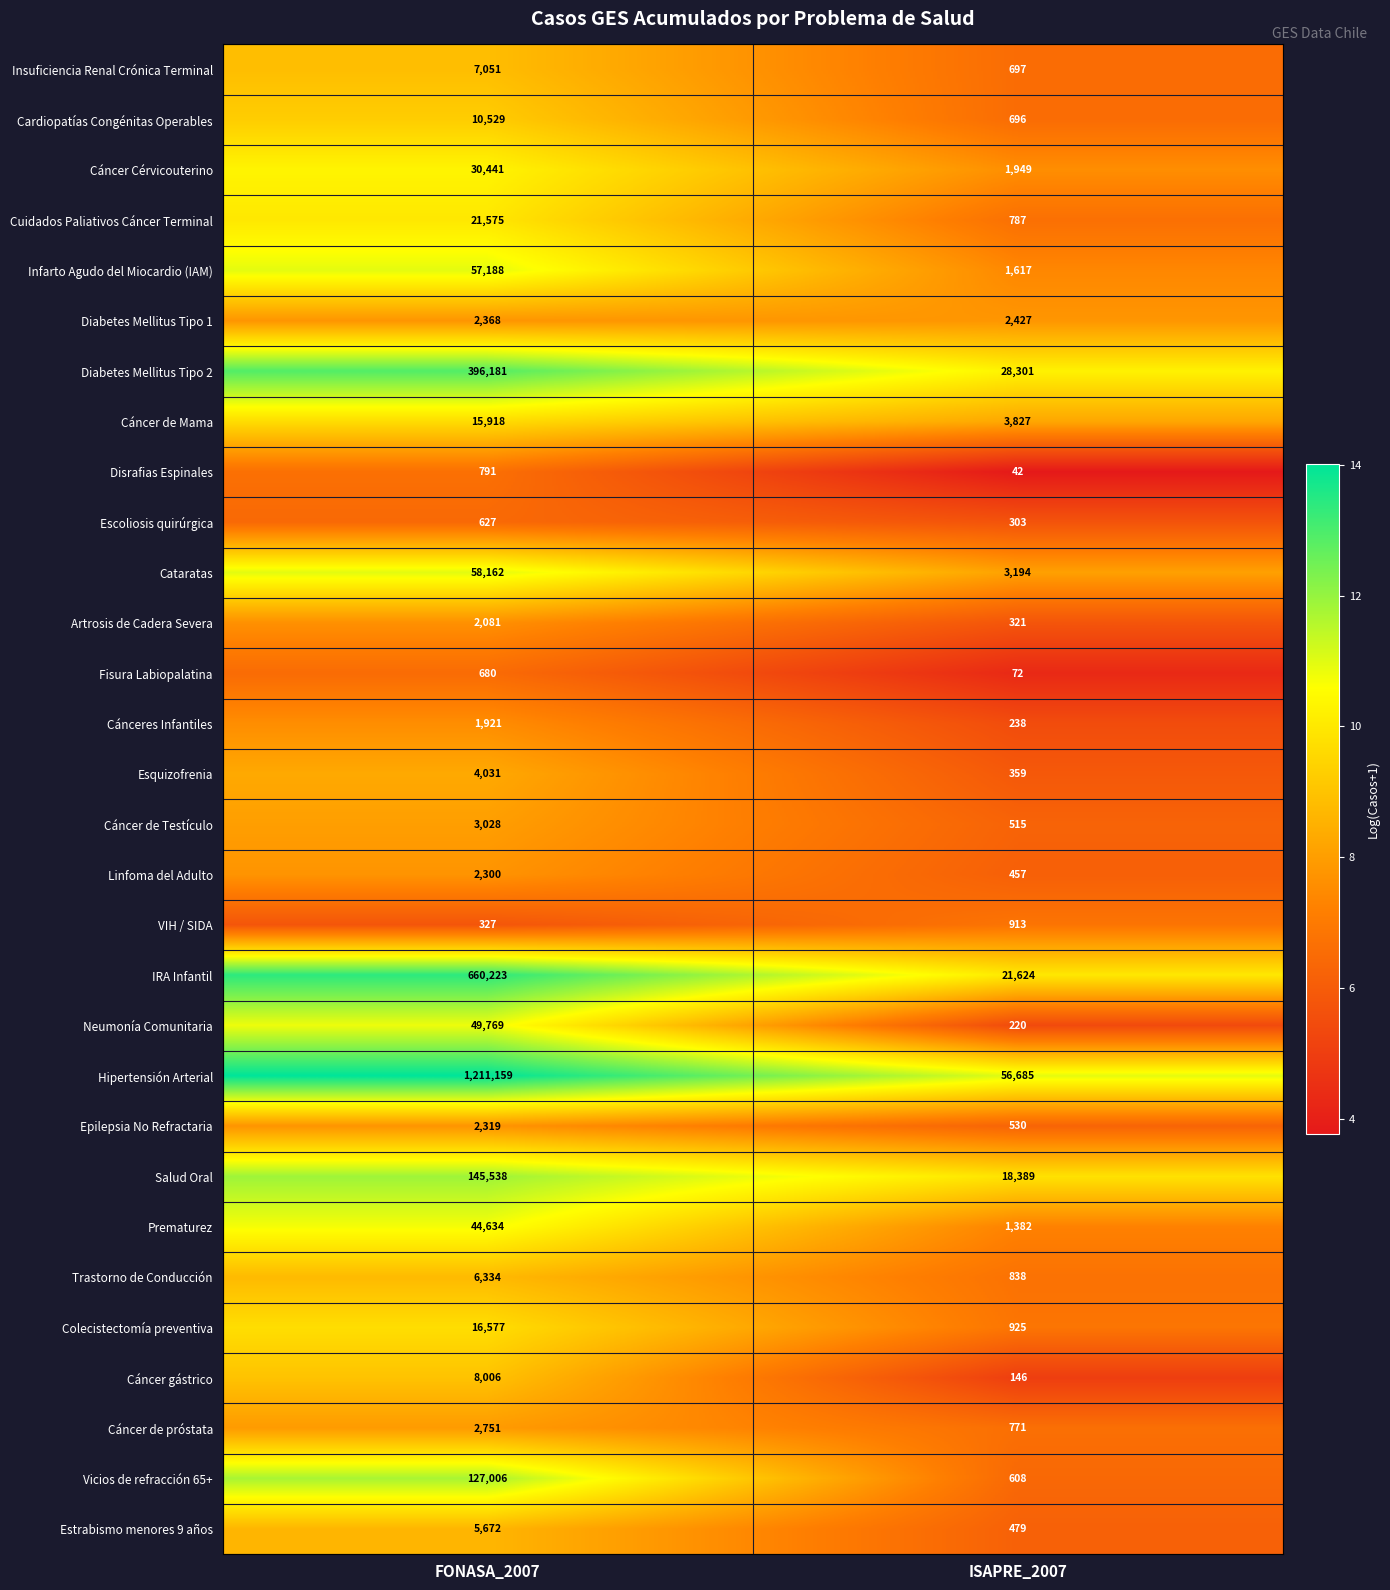

Is it true that Vicios de refracción 65+ equals 608 at ISAPRE_2007?

True